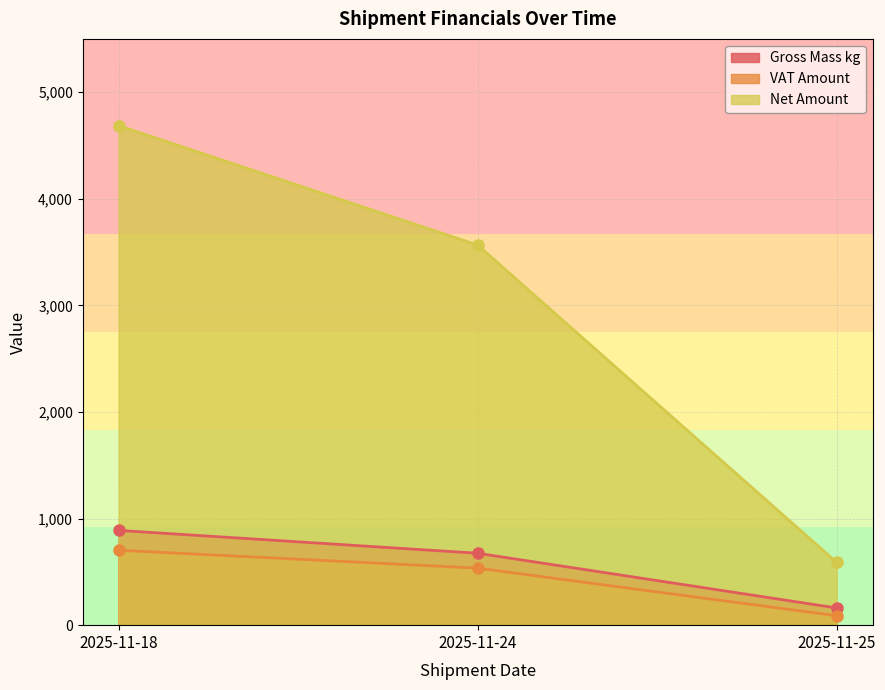

Reading left to right, transcribe all the data shown in this chart.

Gross Mass kg: 889.0	674.8	161.5
VAT Amount: 702.9	534.9	88.4
Net Amount: 4685.9	3566.2	589.3